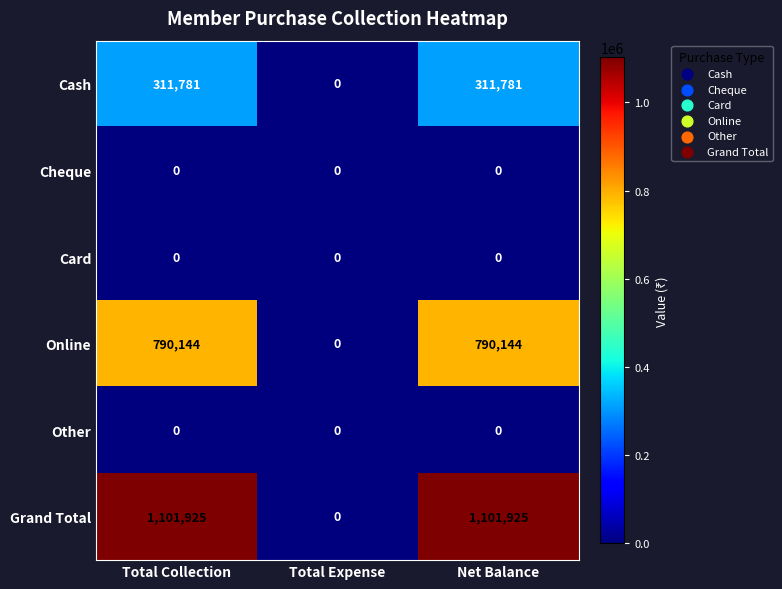

True or false: Cheque has a value of 0 at Total Collection.

True